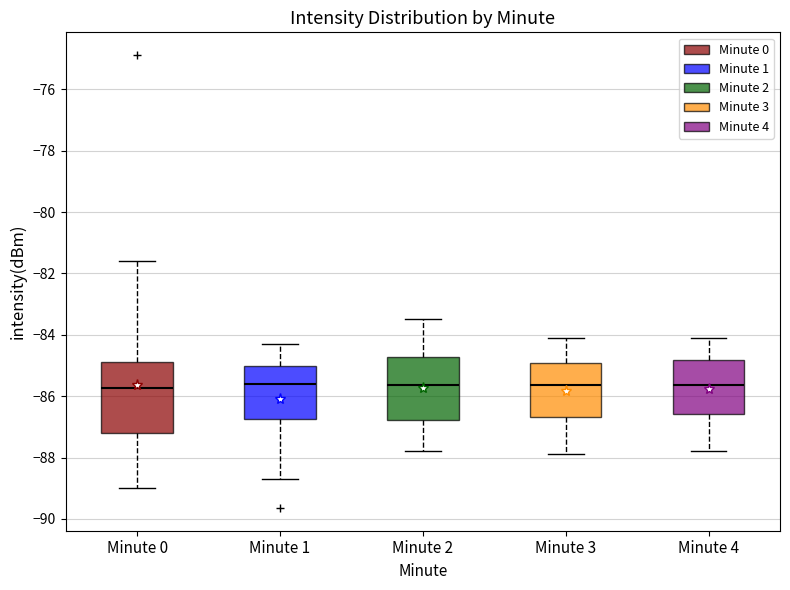

Where does the lower whisker of the box for Minute 1 end on the y-axis? The values are not printed on the chart, so give them approximately, as read against the axis.

-88.6